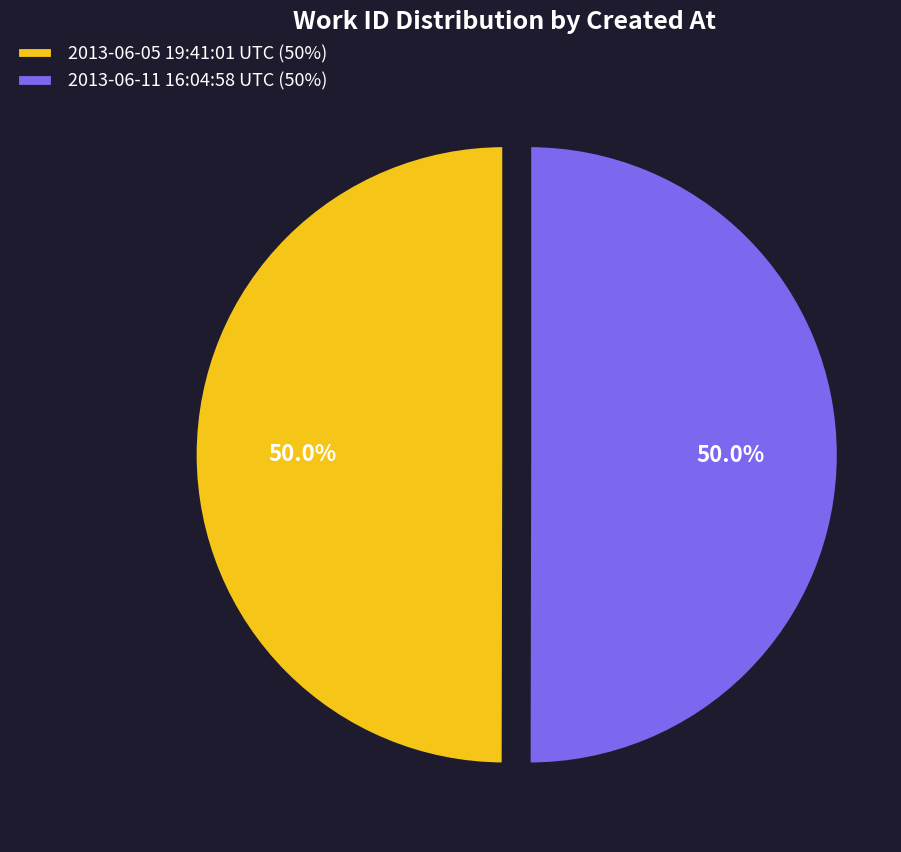

True or false: 2013-06-11 16:04:58 UTC accounts for 50% of the total.

True